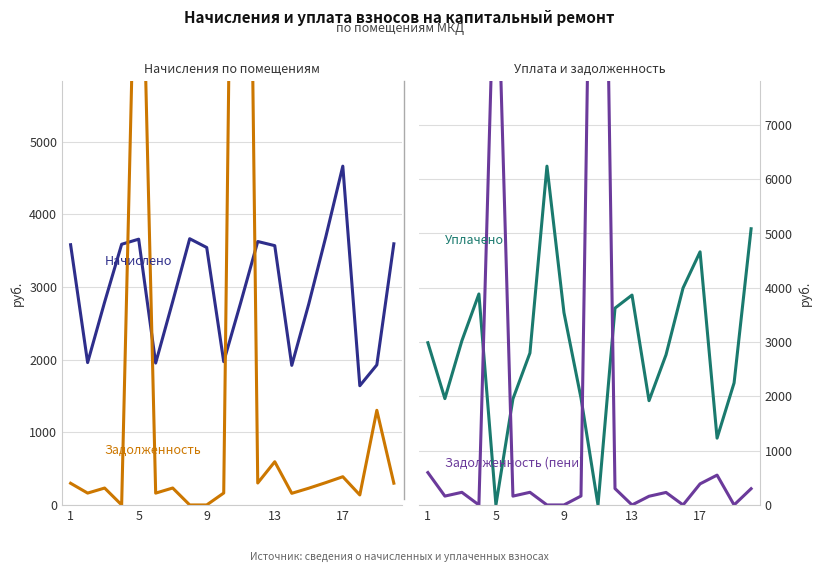

How many interior local valleys does the Начислено series have?

5